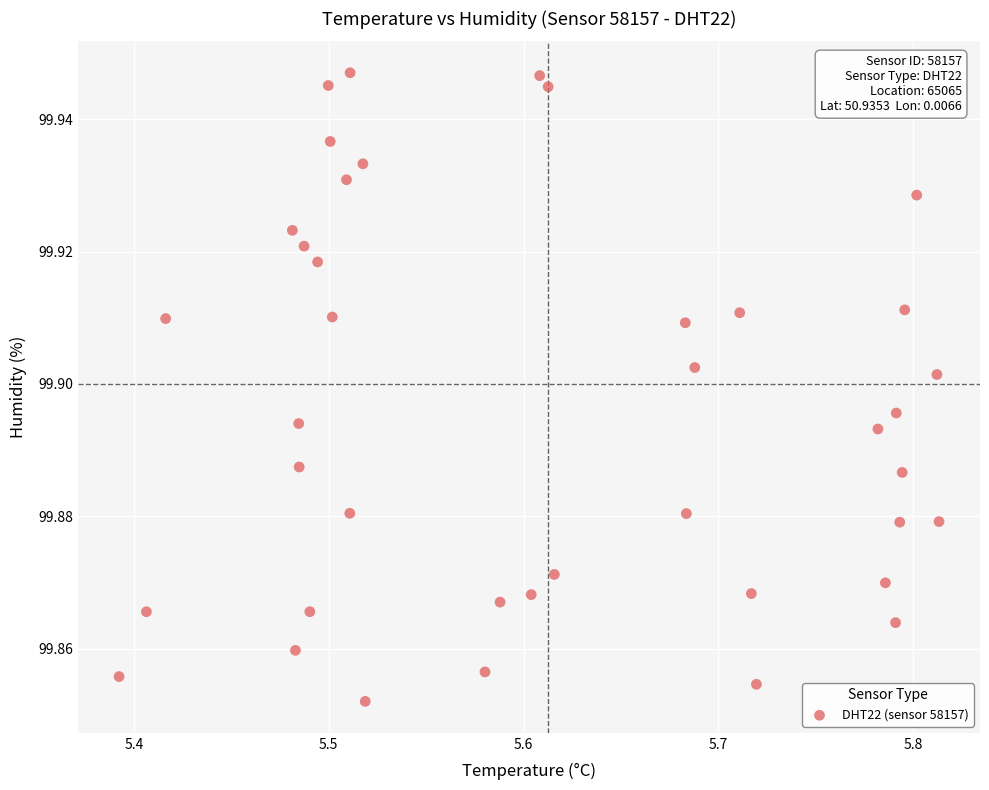

What is the range of X values (max minus min)?

0.4